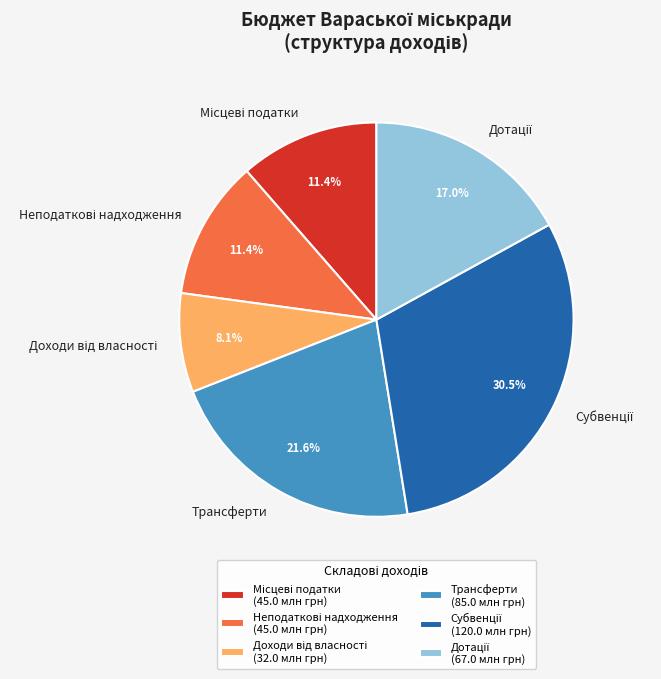

Does Трансферти represent more than half of the total?

No